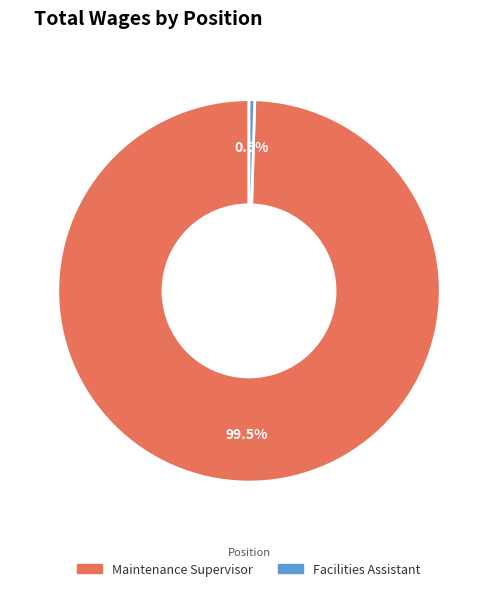

Rank the categories by value from highest to lowest.

Maintenance Supervisor, Facilities Assistant